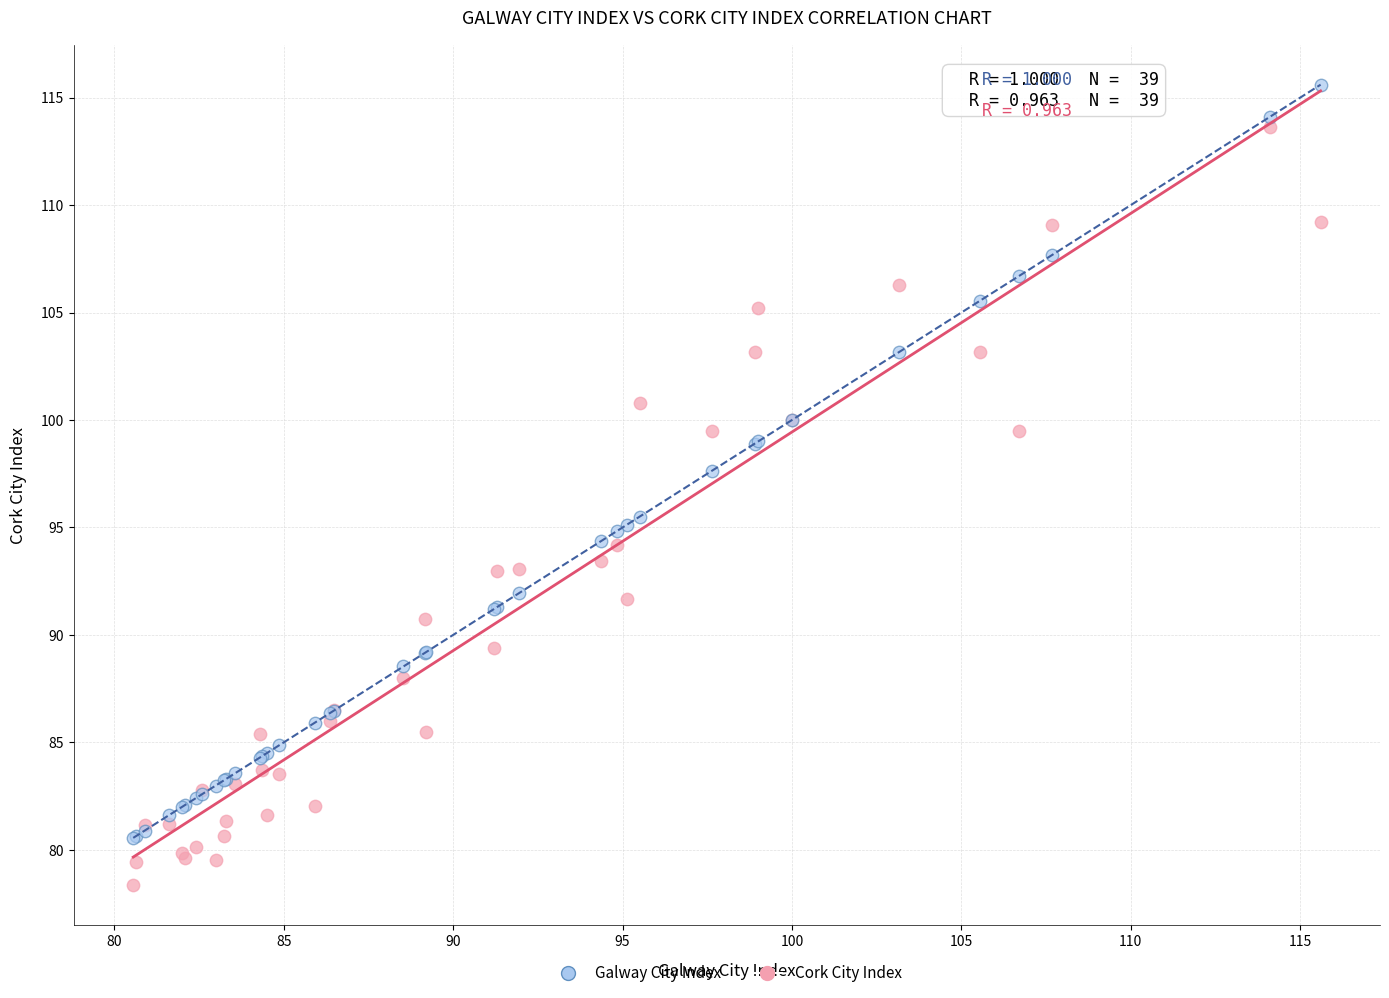

What is the X range (max minus min) for the scatter plot?

35.0